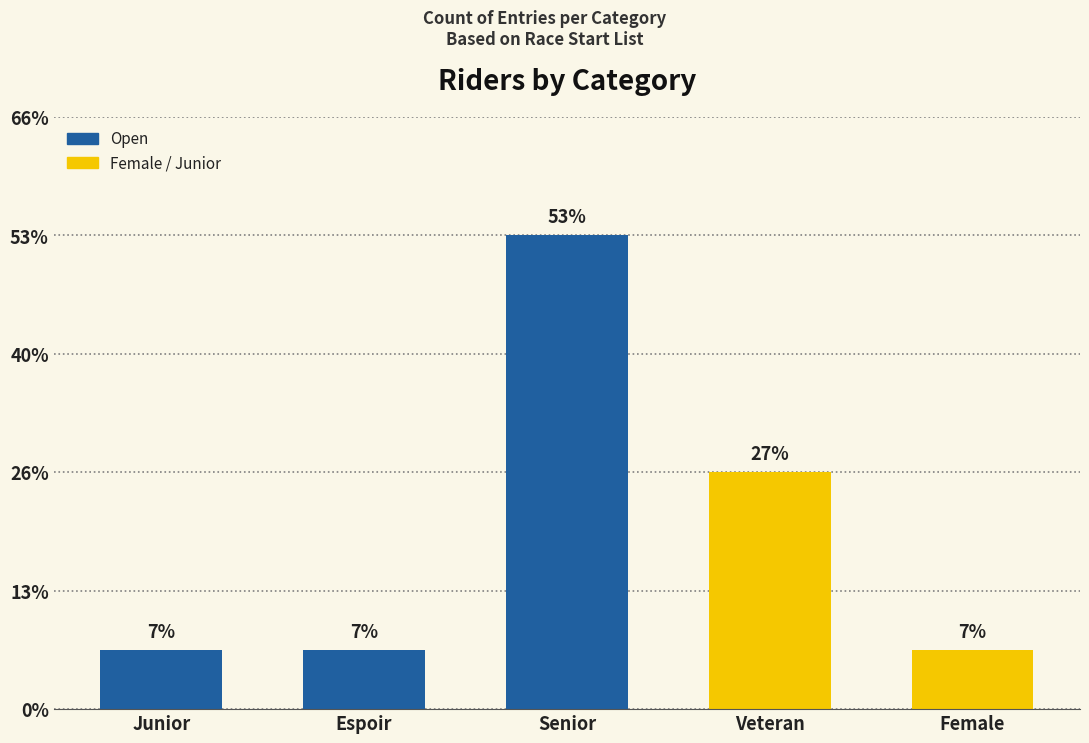

At which category does the chart reach its minimum across all series?

Junior